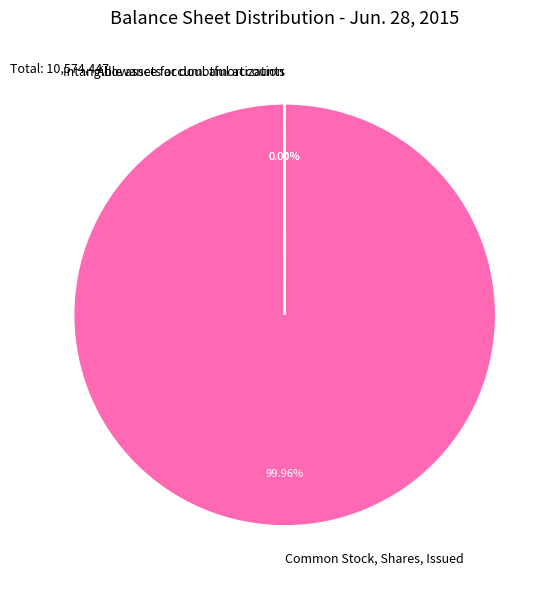

Which category has the biggest portion of the pie?

Common Stock, Shares, Issued